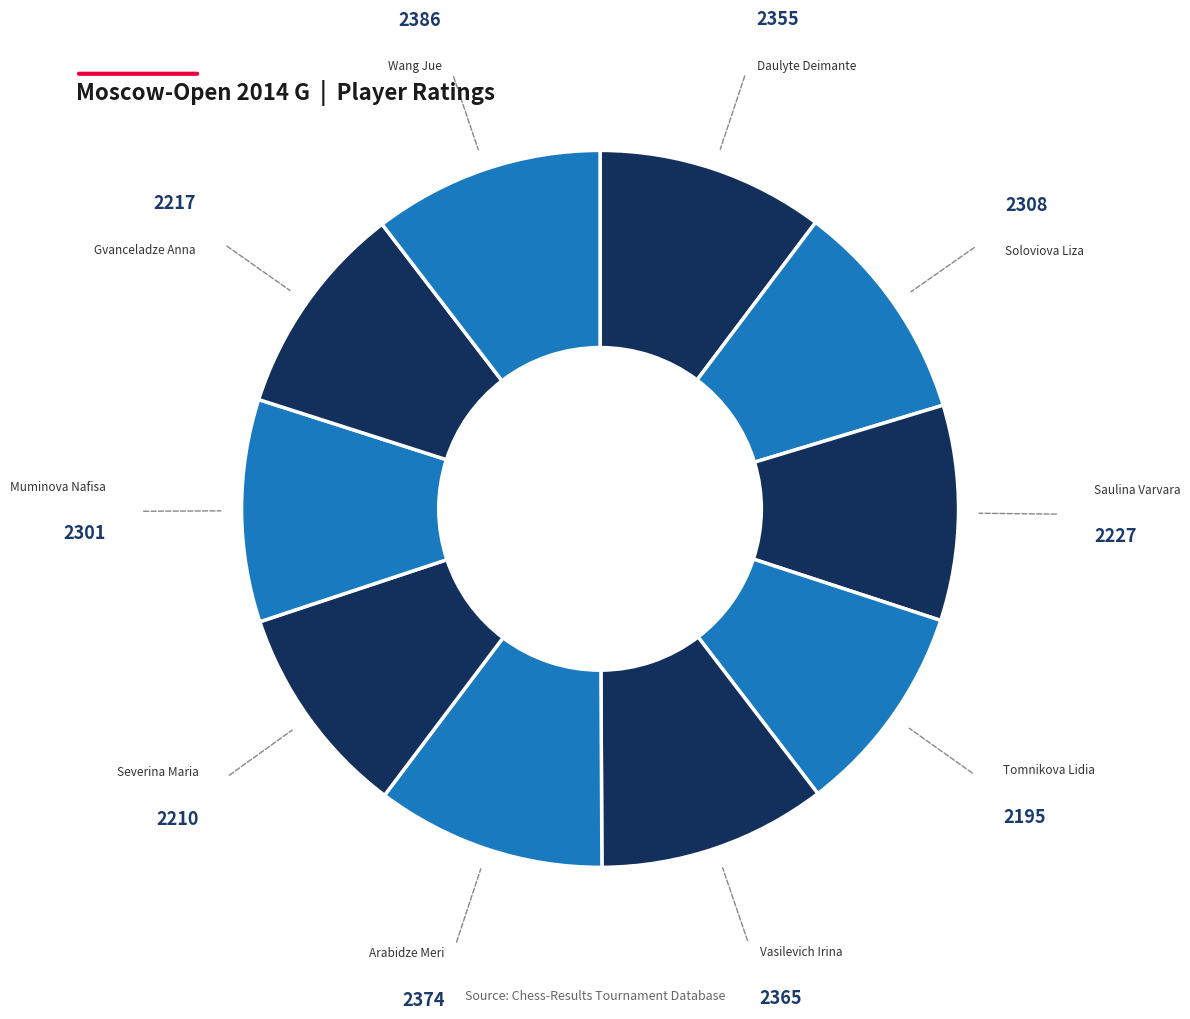

Do Daulyte Deimante and Soloviova Liza together represent more than half of the pie?

No